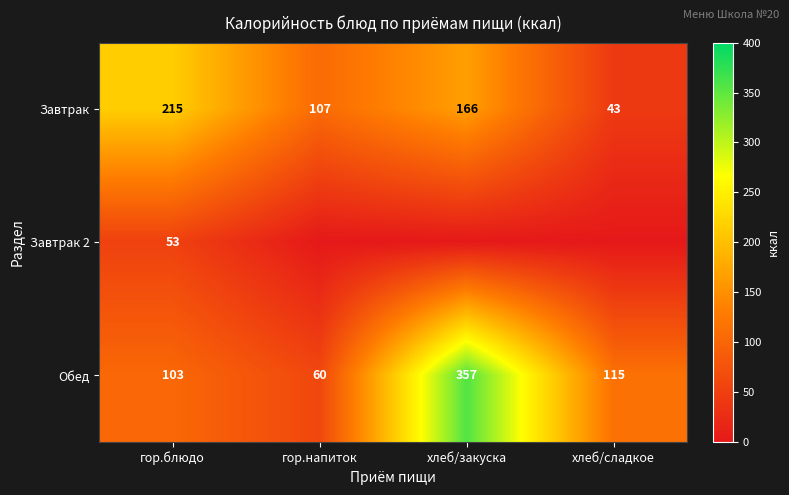

Where is Завтрак nearest to the value 129?

гор.напиток